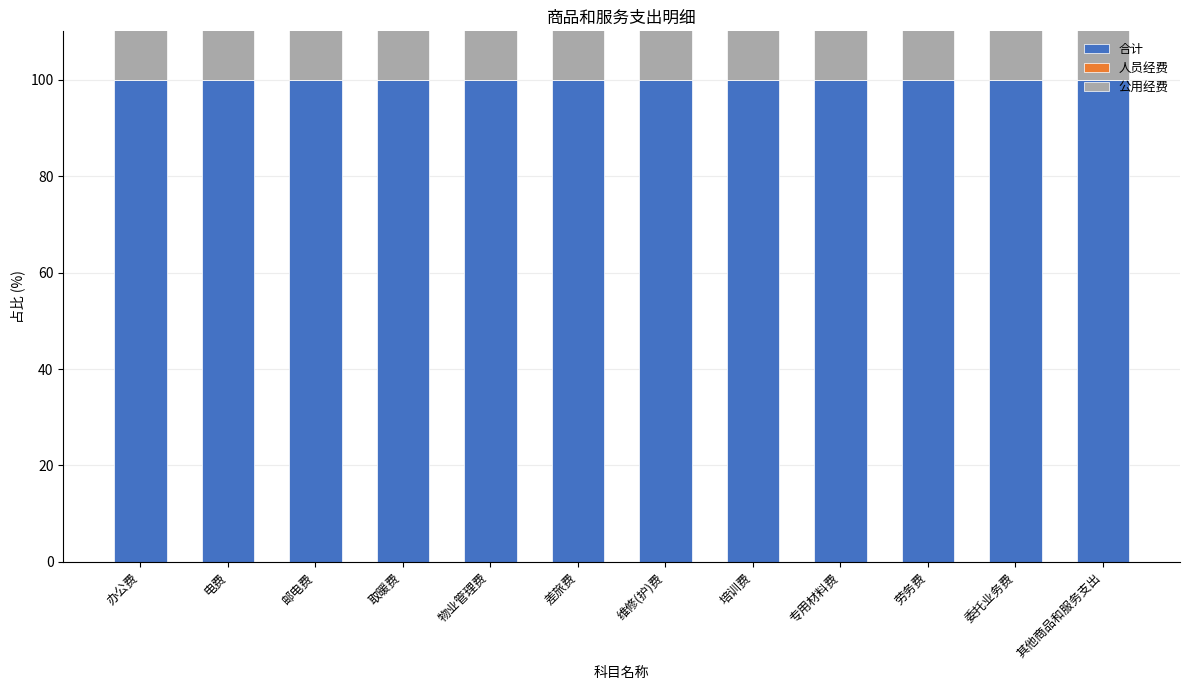

Which has a higher value, 维修(护)费 or 差旅费?

维修(护)费